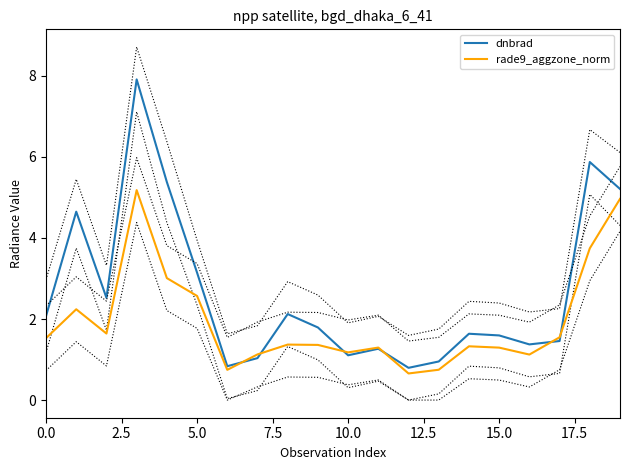

What is the minimum value shown in the chart?

0.7